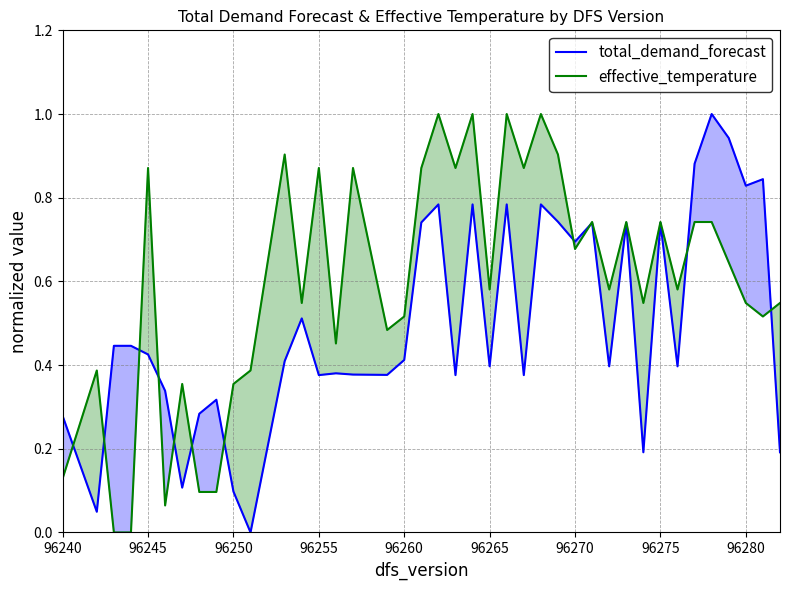

In effective_temperature, how many points are higher than both neighbors (excluding endpoints)?

13